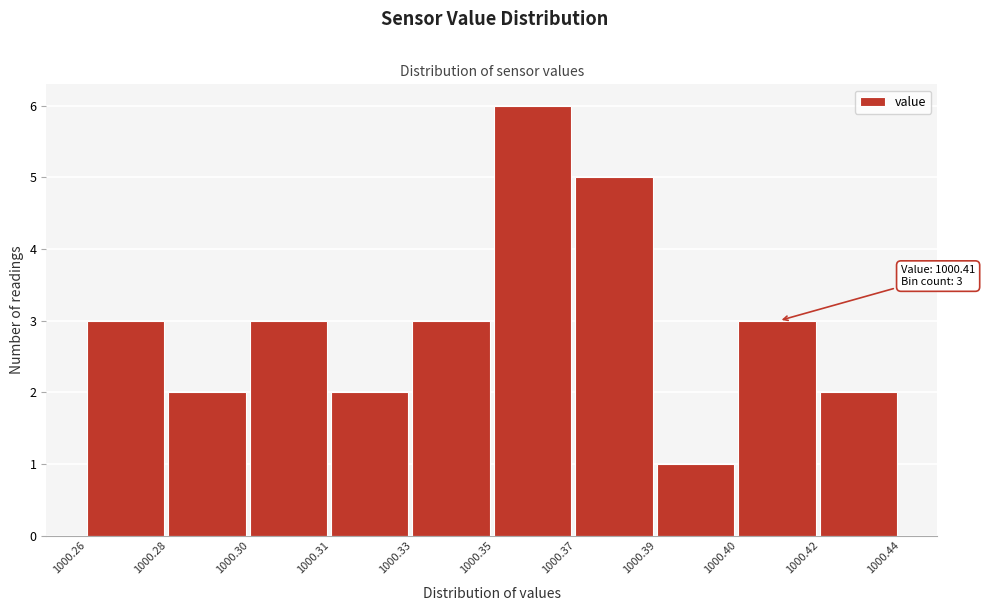

Reading left to right, list all the values displayed in this chart.

3	2	3	2	3	6	5	1	3	2